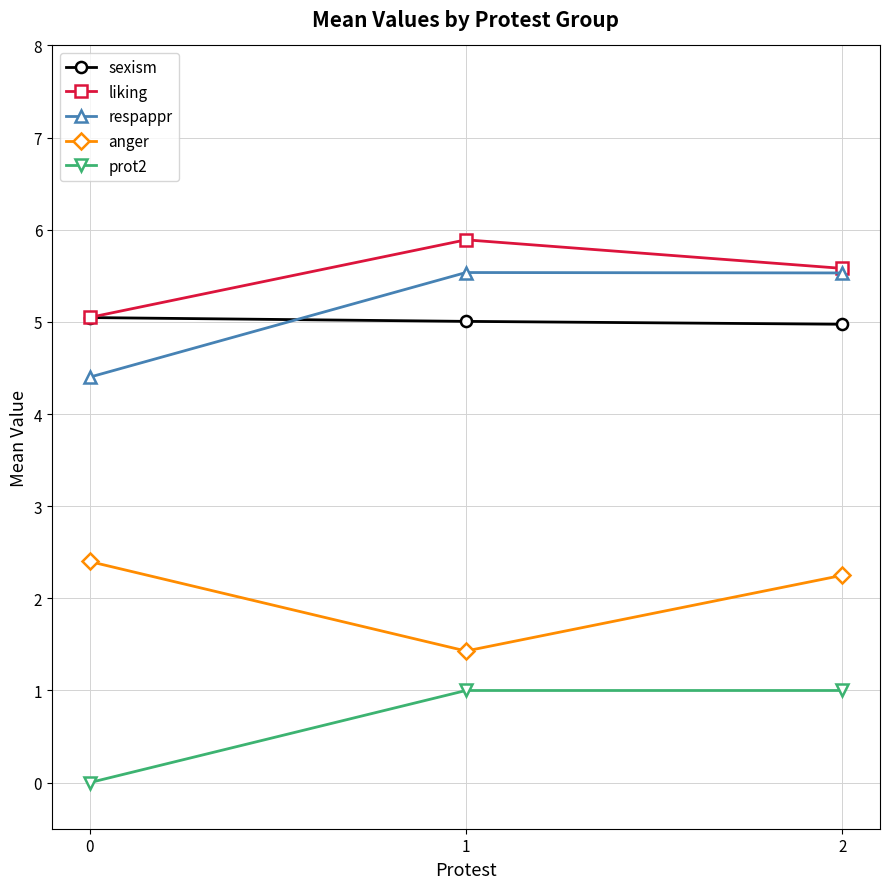

How many data points in prot2 are less than 1?

1